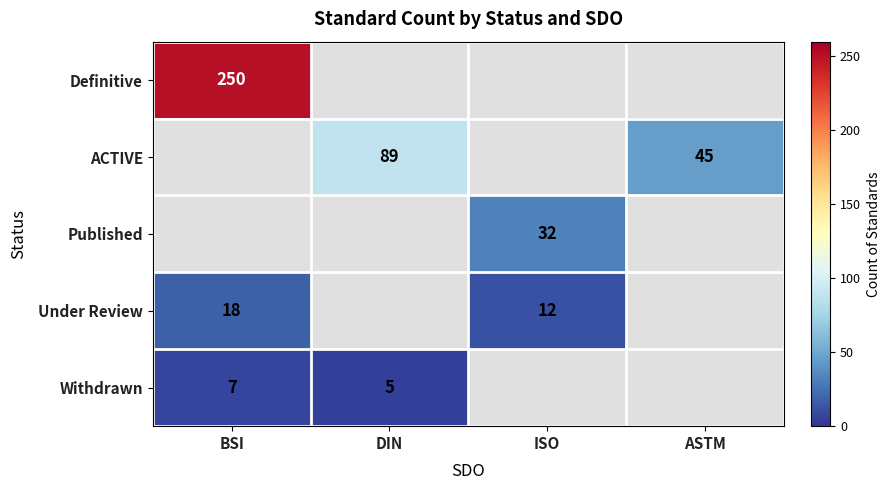

What is the greatest value displayed?

250.0